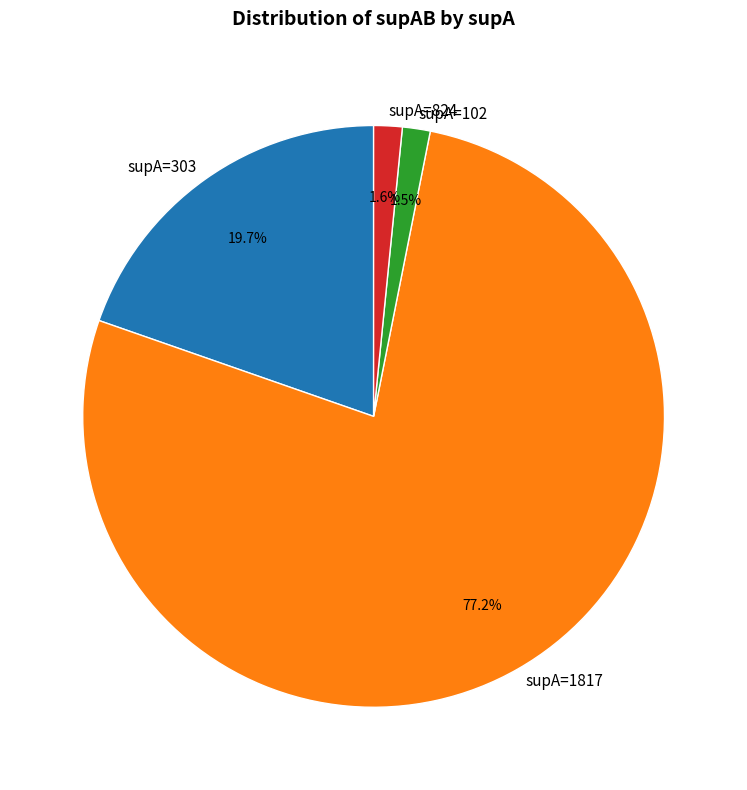

Is supA=303 the majority of the pie?

No